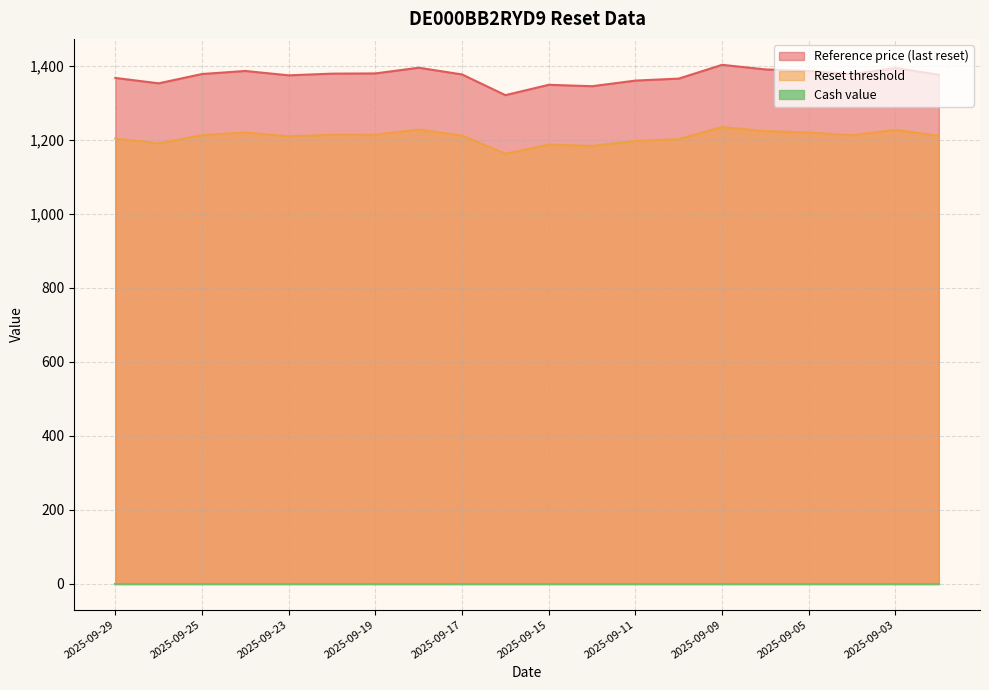

True or false: Reference price (last reset) and Reset threshold intersect in this chart.

False